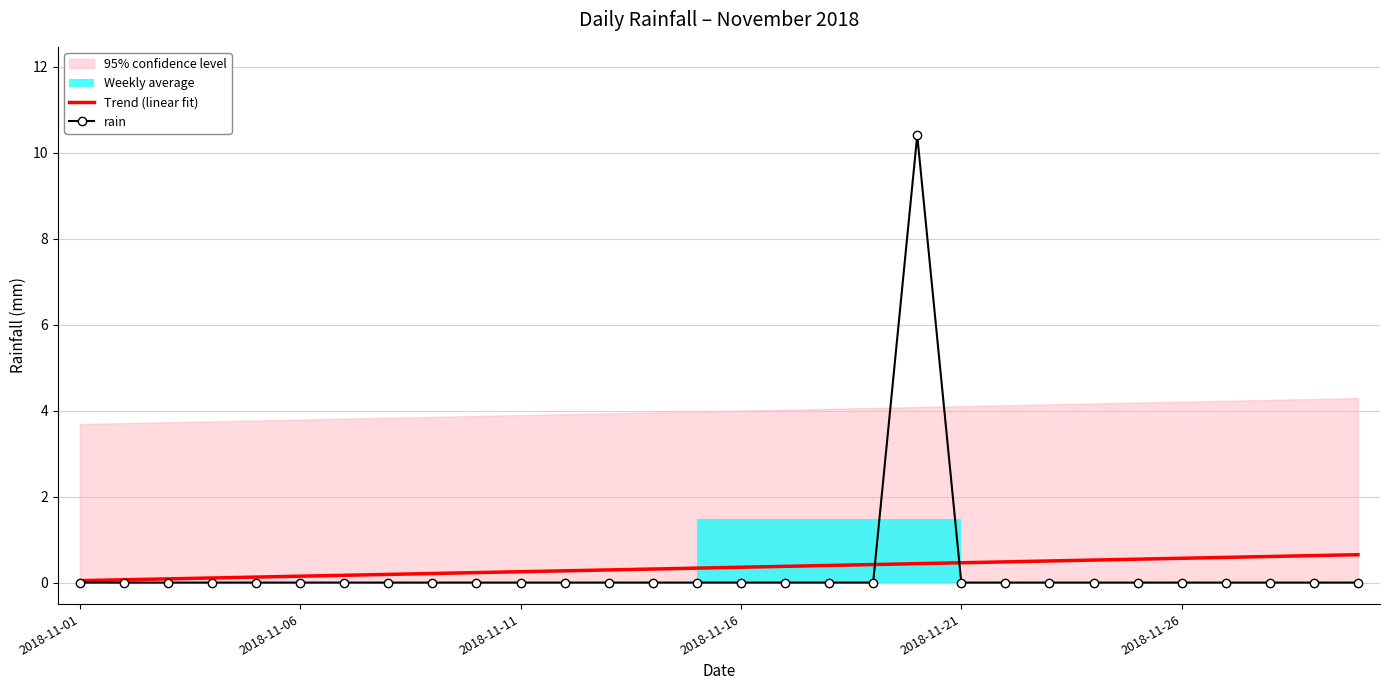

How many values in rain are above zero?

1